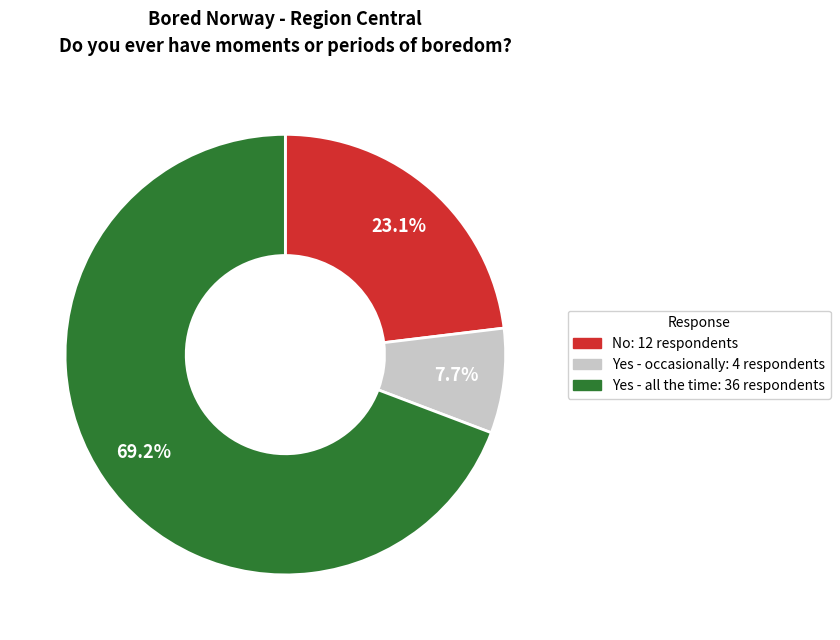

Between No and Yes - occasionally, which is larger?

No